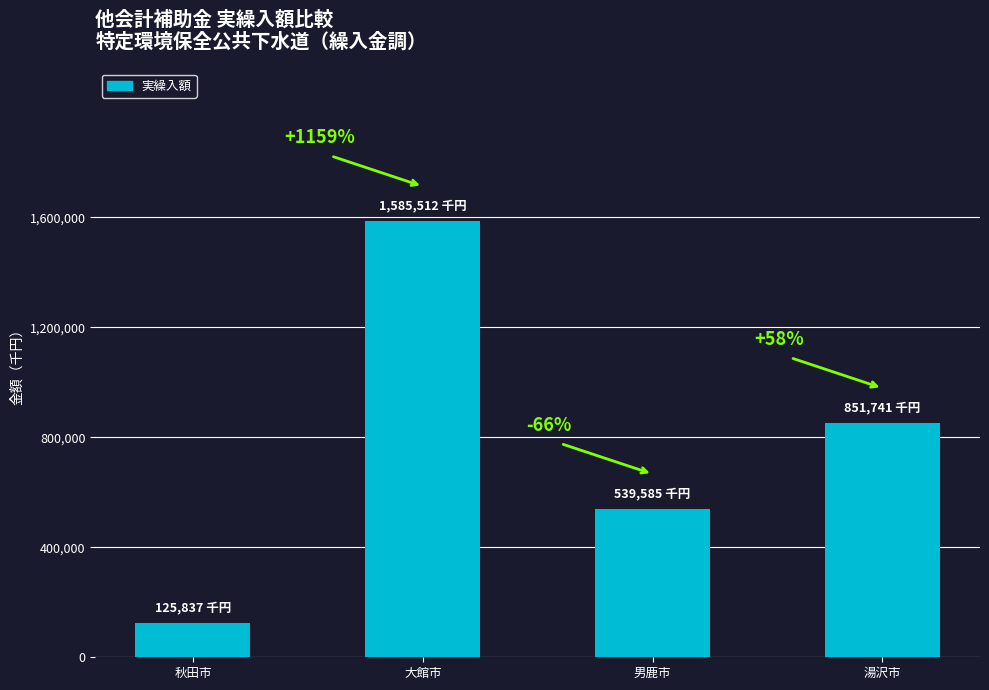

Are the bars horizontal?

No